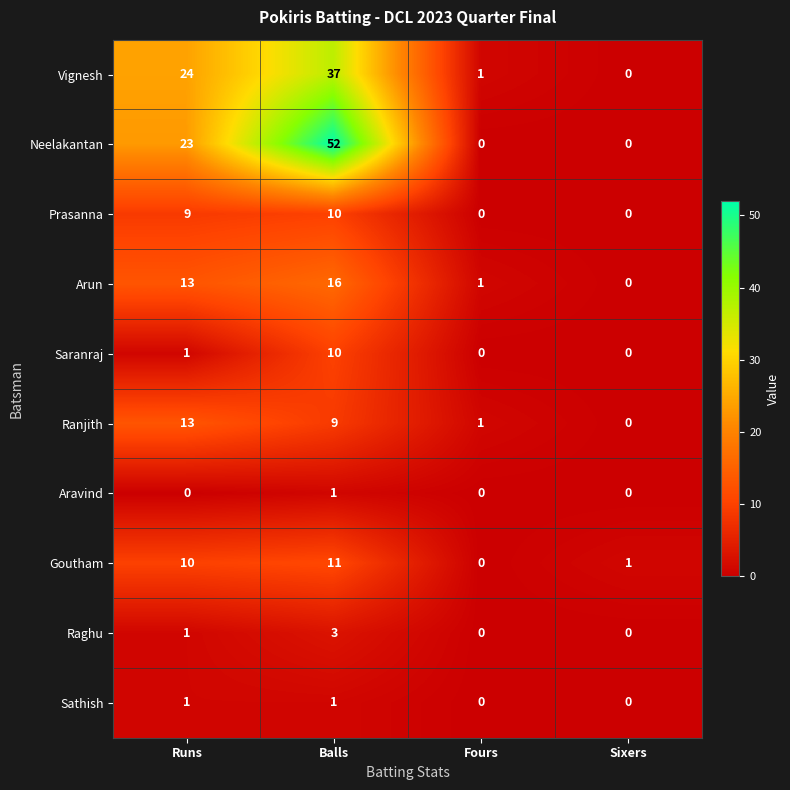

What is the difference between the second highest and second lowest values in the Vignesh series?

23